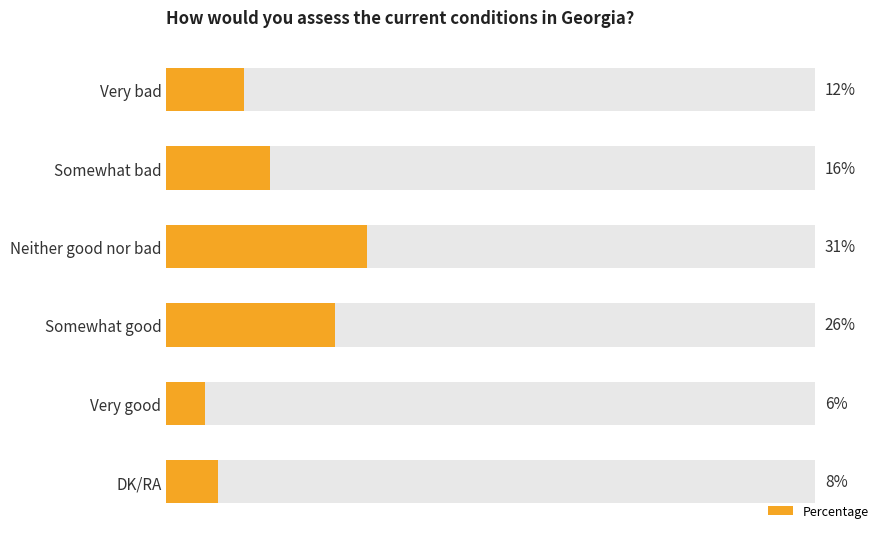

How many values are below 16?

3